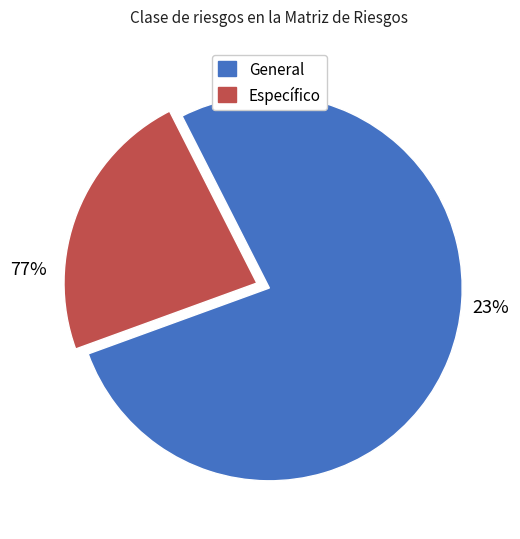

What is the smallest slice in the pie chart?

Especifico